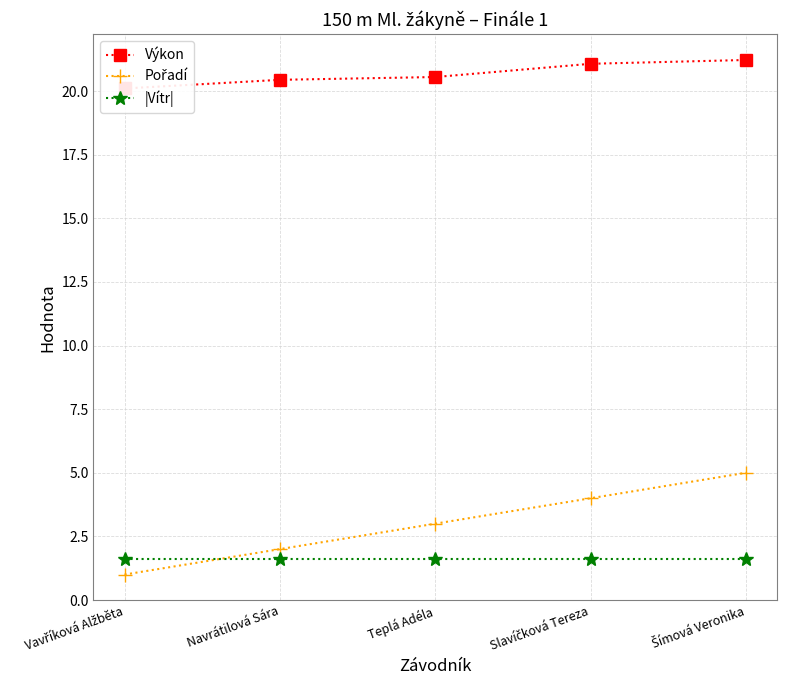

True or false: Pořadí and Výkon intersect in this chart.

False